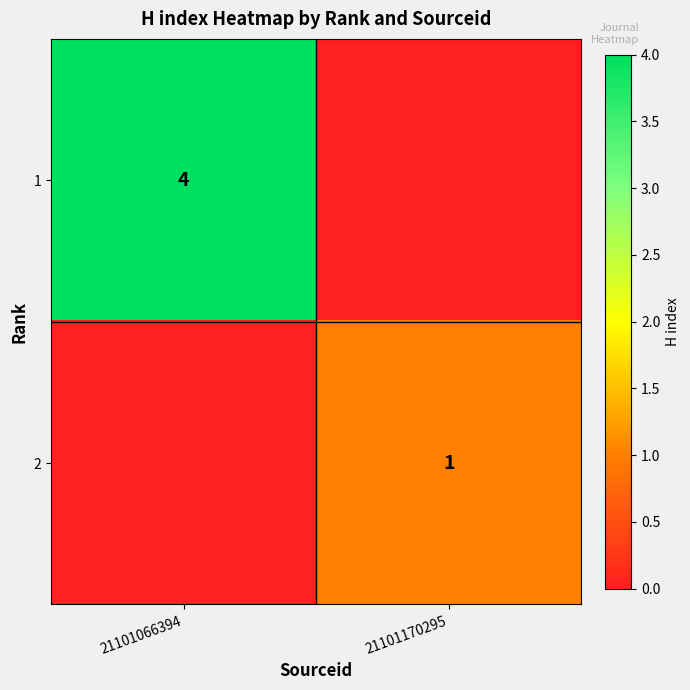

The value of 1 at 21101066394 is 4. True or false?

True